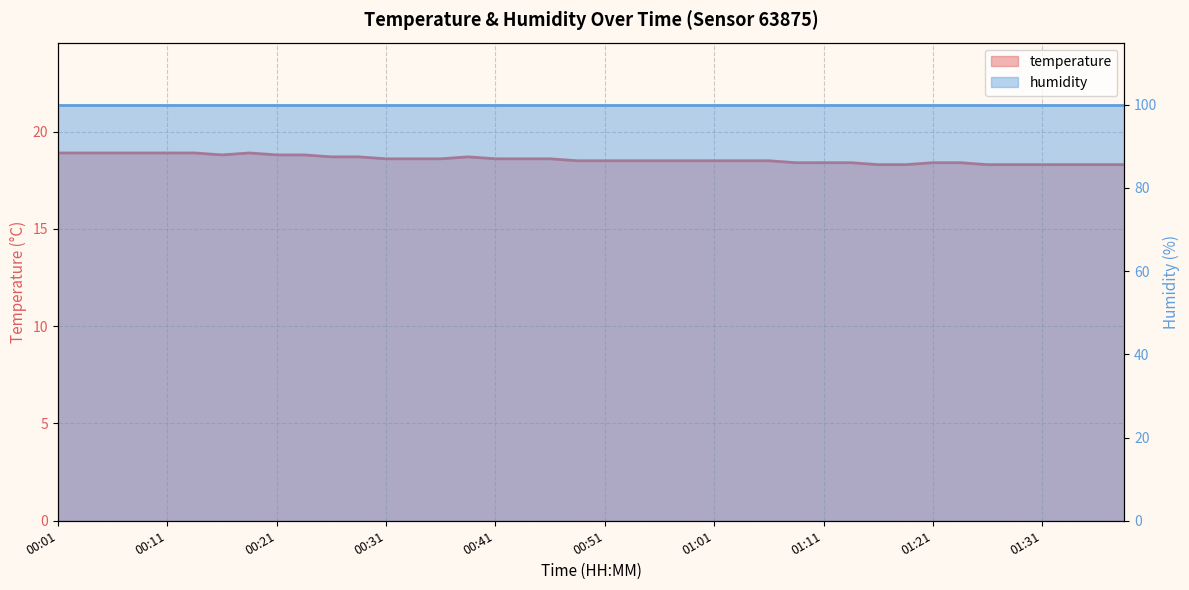

How many interior local peaks (higher than both neighbors) does the data have?

2